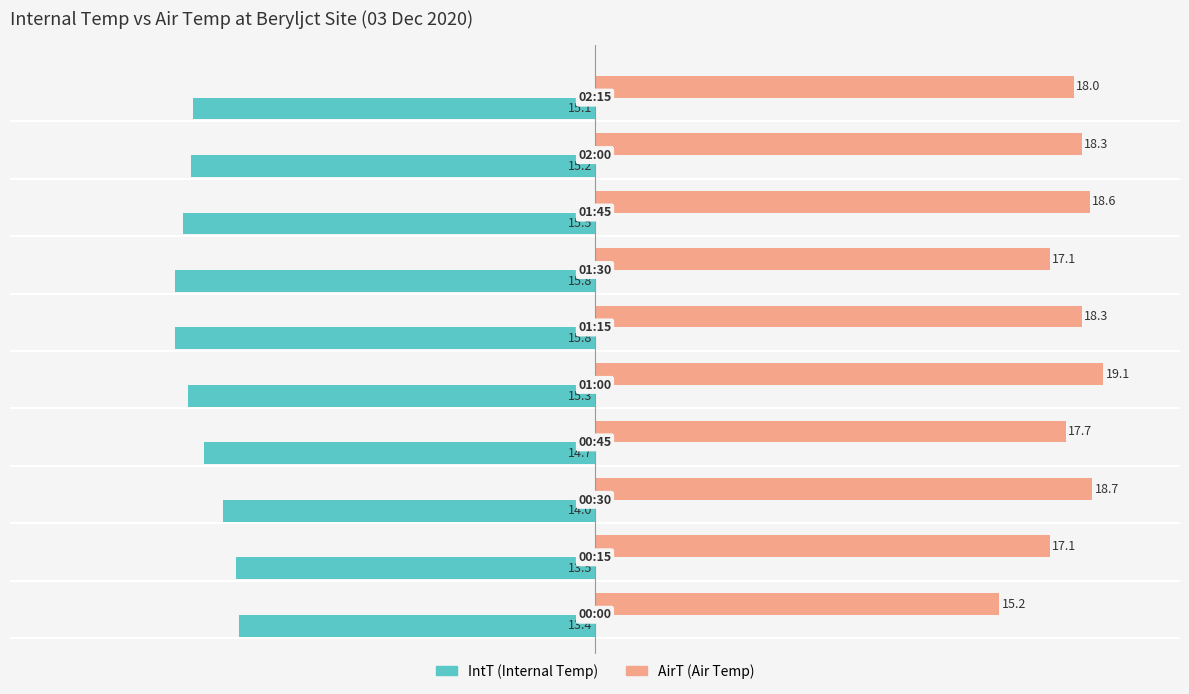

What is the minimum value shown in the chart?

-15.8